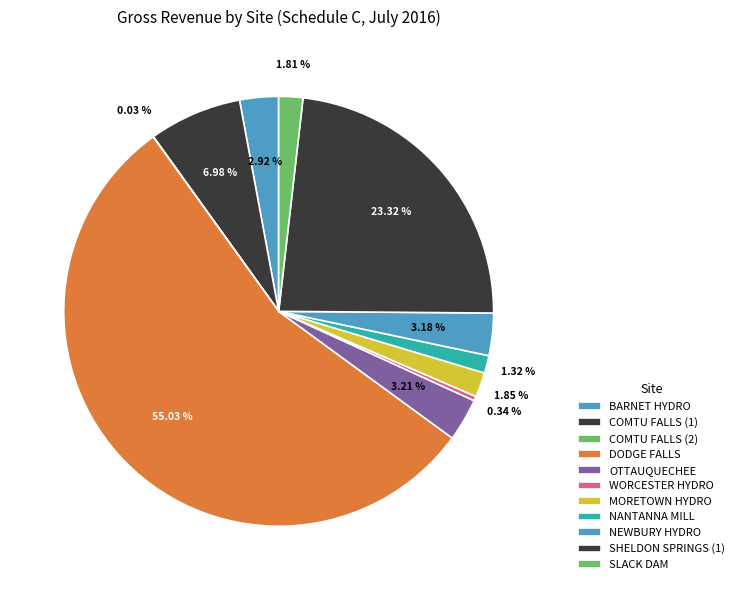

Combined, do SLACK DAM and COMTU FALLS (2) account for over 50%?

No